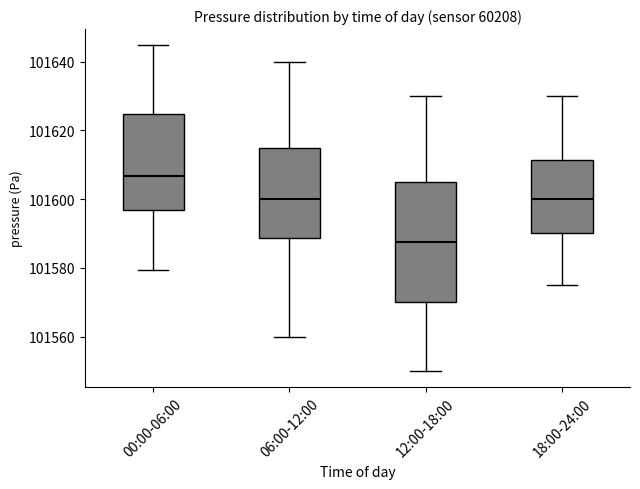

Where does the upper whisker of the box for 18:00-24:00 end on the y-axis? The values are not printed on the chart, so give them approximately, as read against the axis.

101630